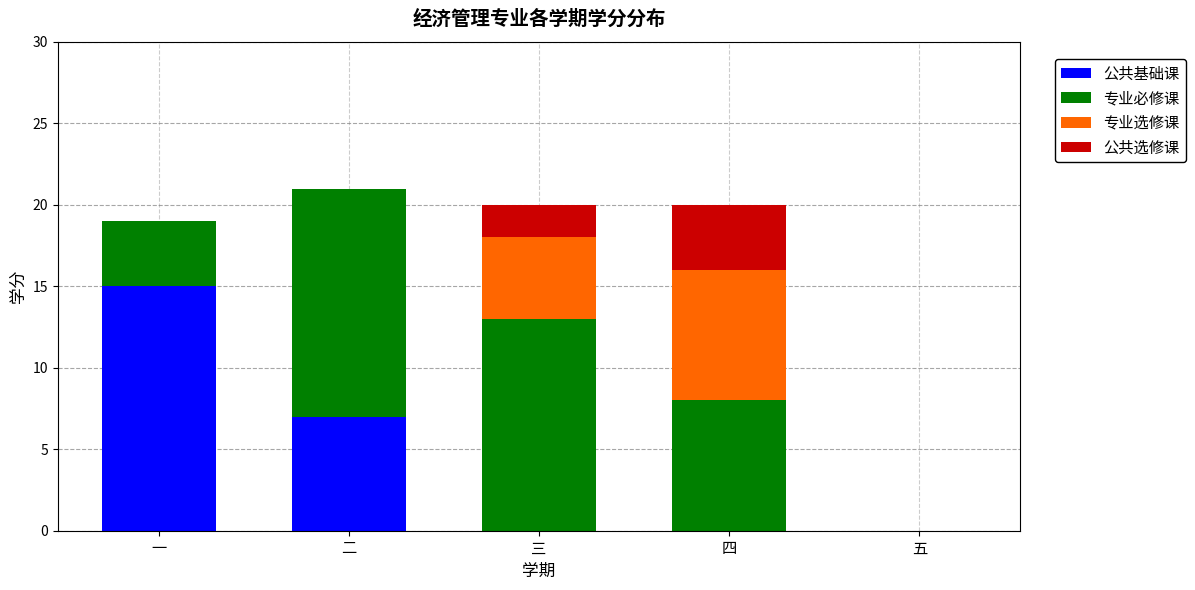

What is the total value across all series at 一?

19